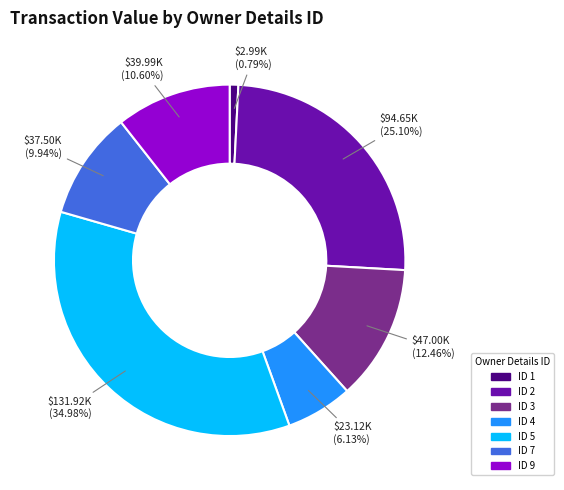

Is there any slice that represents more than half of the pie?

No